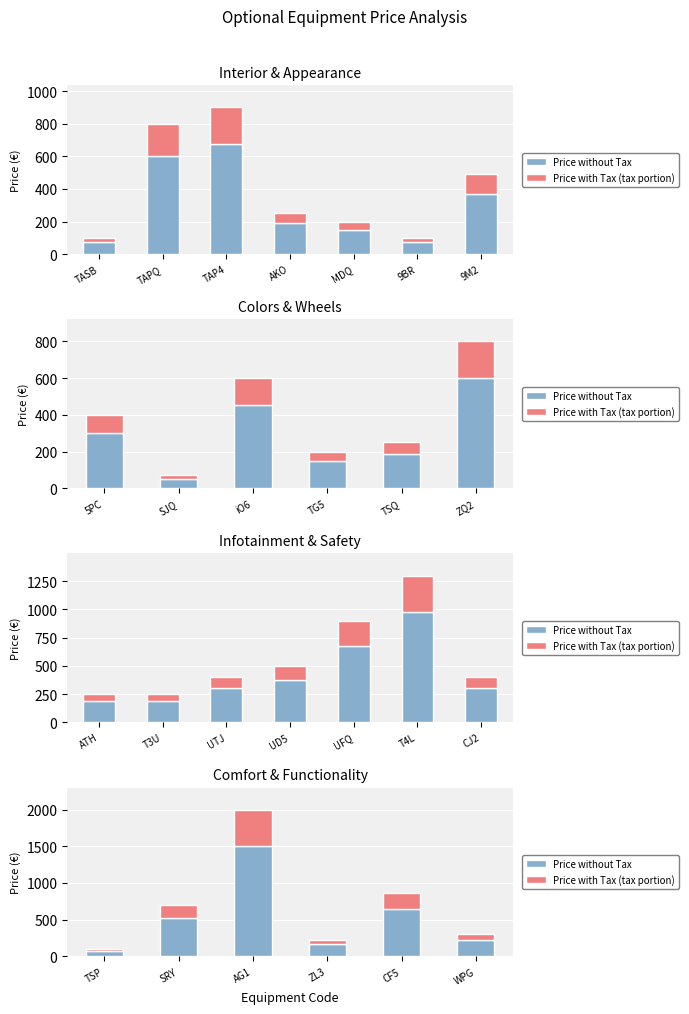

Which series changed the most between AG1 and WPG?

Price without Tax